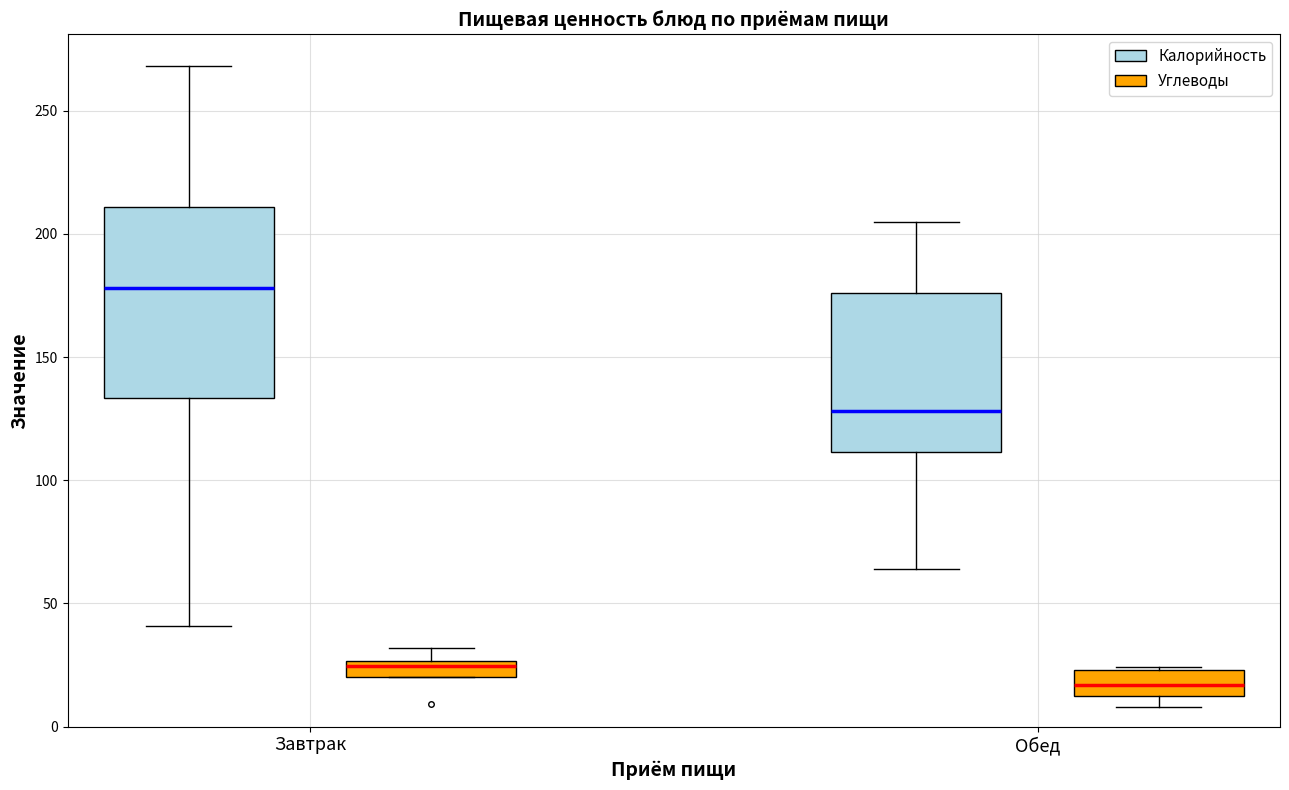

Comparing the boxes themselves (not the whiskers), which one is the tallest?

Завтрак (Калорийность)